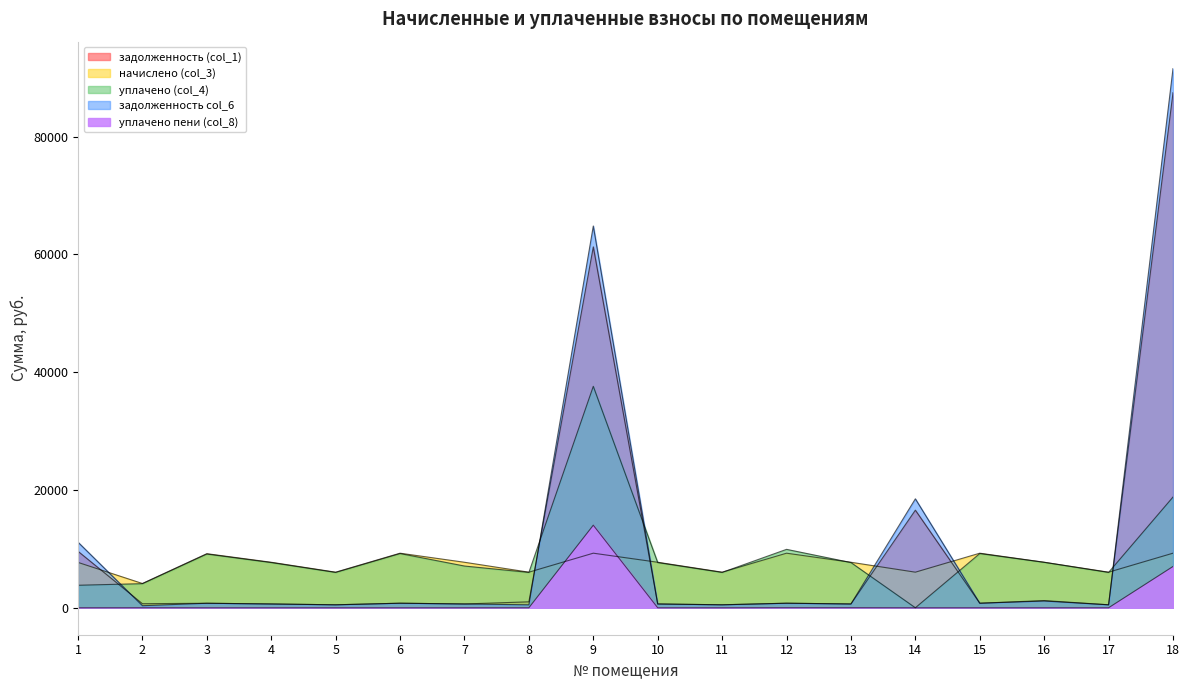

Where do задолженность (col_1) and начислено (col_3) first cross each other?

1 and 2